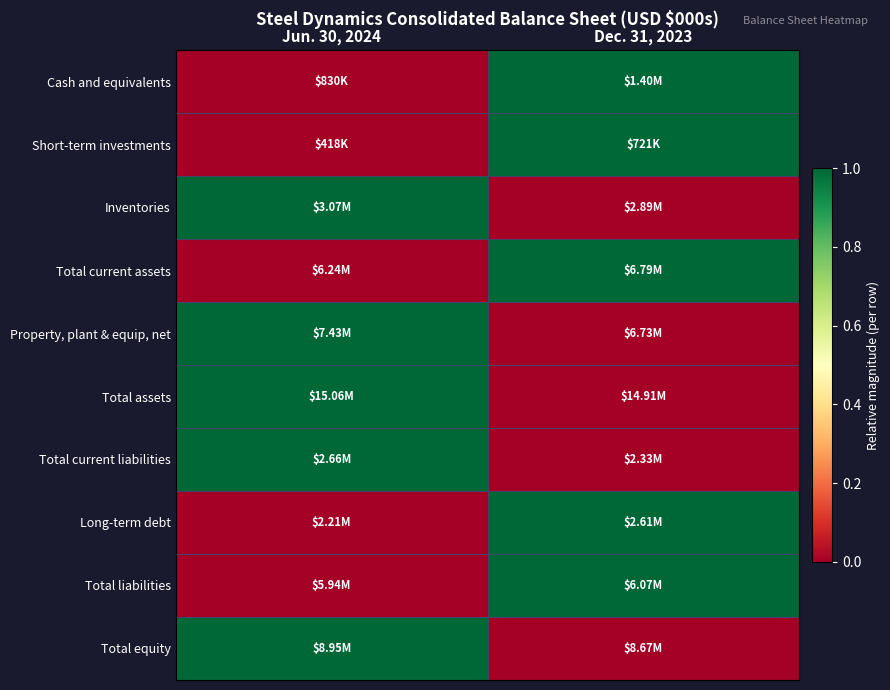

List the series in order of their peak value, lowest first.

Cash and equivalents, Short-term investments, Inventories, Total current assets, Property, plant & equip, net, Total assets, Total current liabilities, Long-term debt, Total liabilities, Total equity